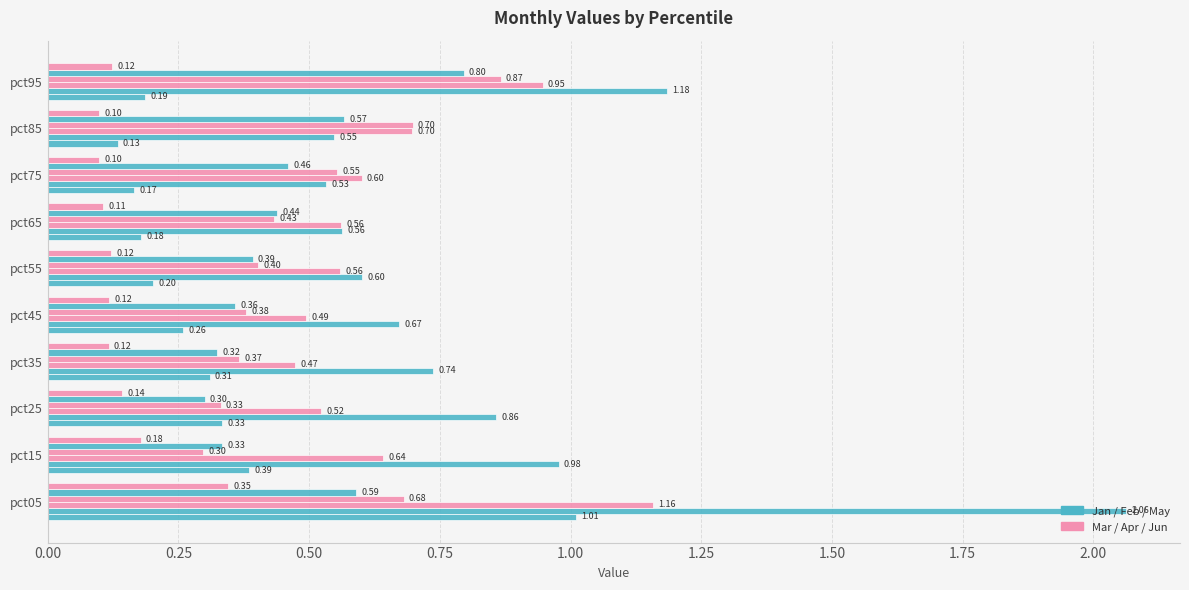

How many categories are shown in the chart?

10